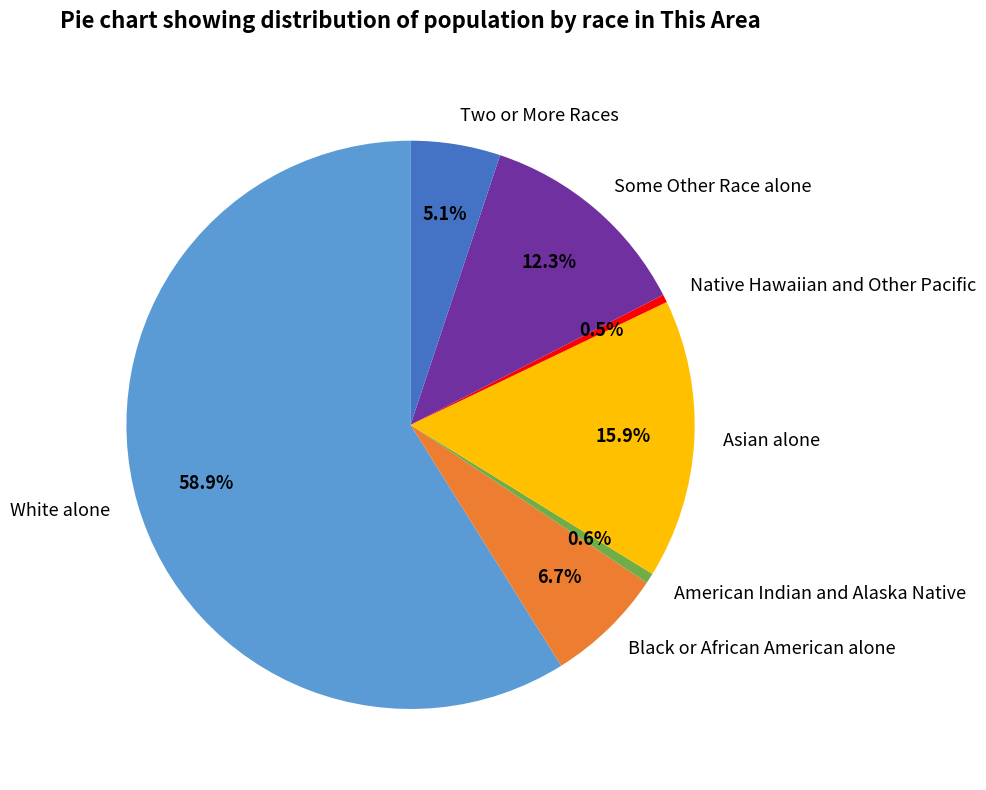

Approximately how many times larger is the value at White alone compared to Native Hawaiian and Other Pacific?

130.3